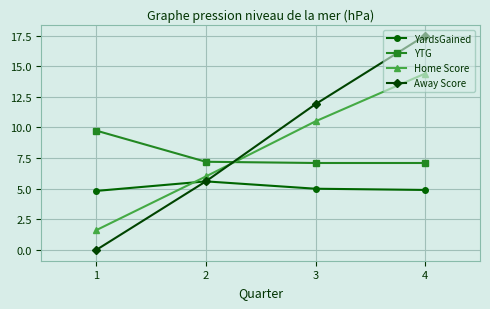

Reading right to left, what are all the values shown in this chart?

YardsGained: 4.9	5.0	5.6	4.8
YTG: 7.1	7.1	7.2	9.7
Home Score: 14.4	10.5	6.0	1.6
Away Score: 17.5	11.9	5.6	0.0